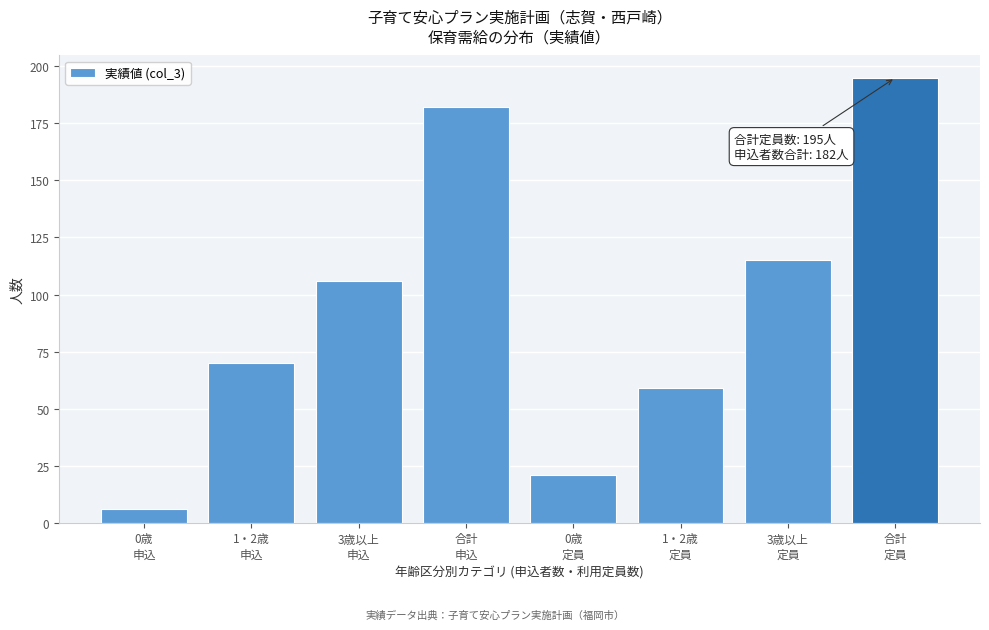

Reading left to right, extract all data points from this chart.

6	70	106	182	21	59	115	195